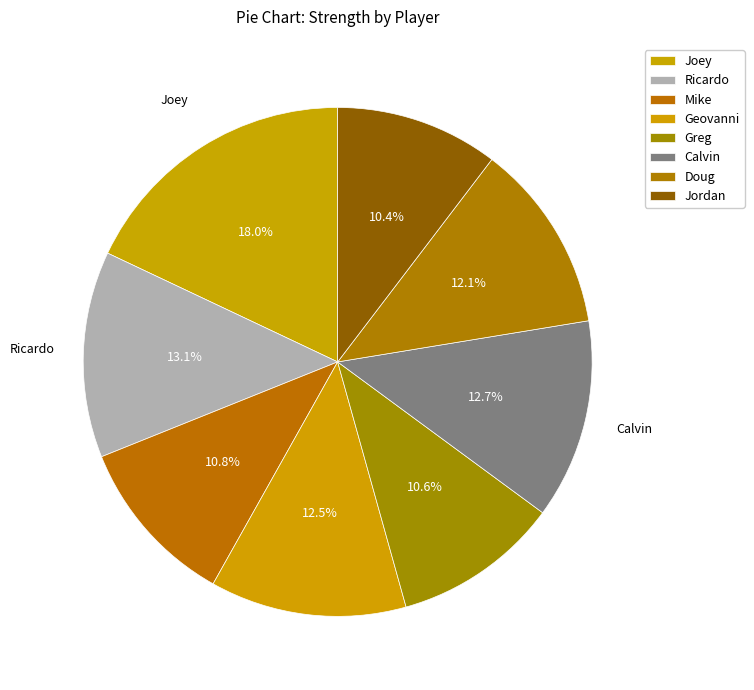

Does any single category account for the majority?

No